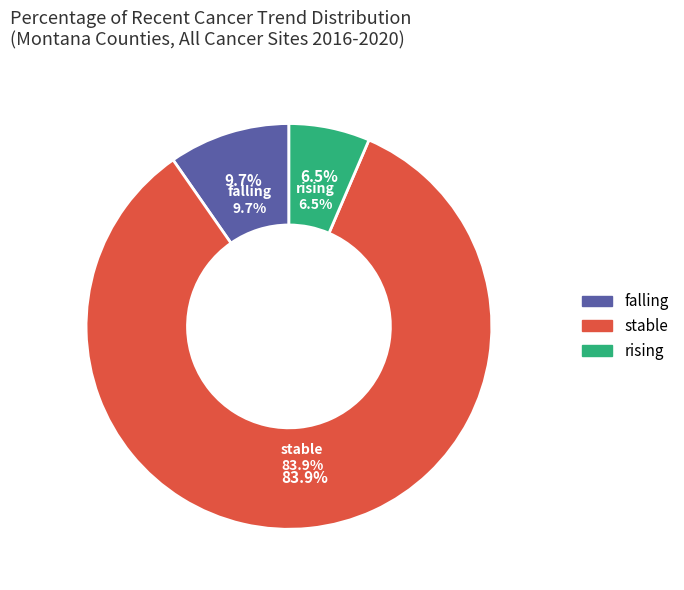

The stable slice represents 84% of the pie. True or false?

True